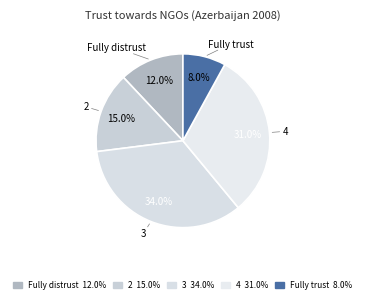

How many slices are in this pie chart?

5